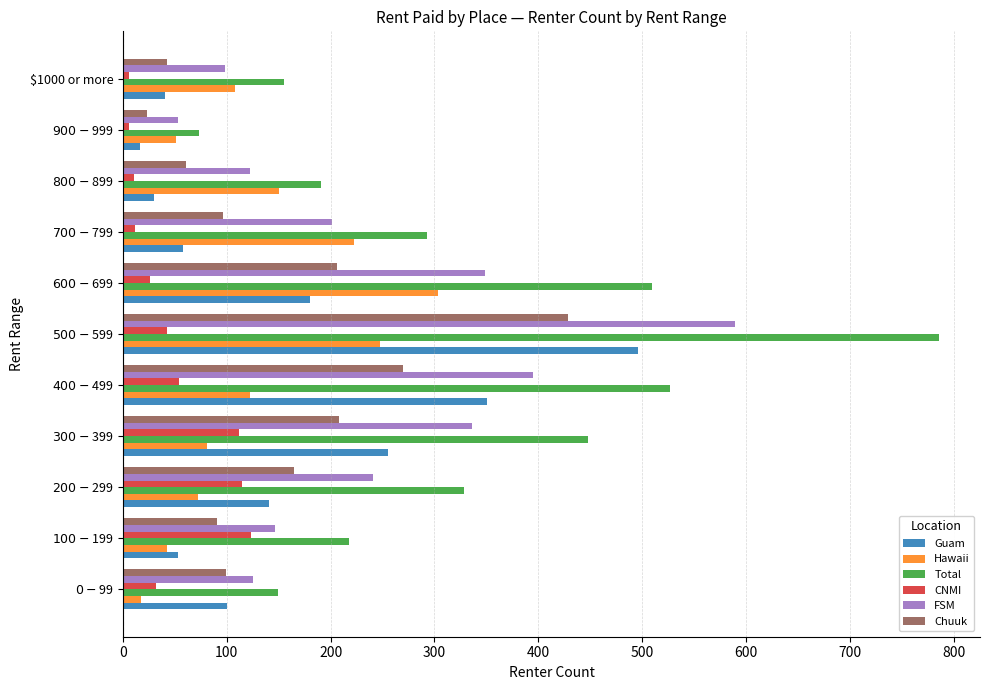

What is the highest value of the FSM series?

589